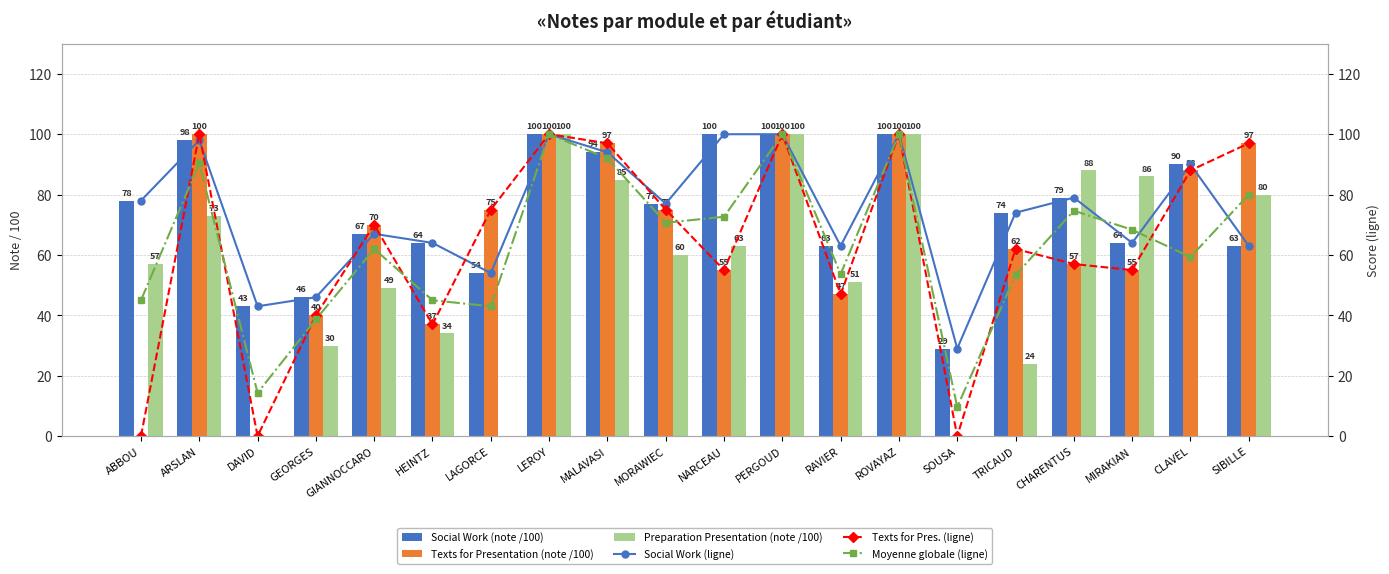

What is the label of the 2nd bar from the left?

ARSLAN